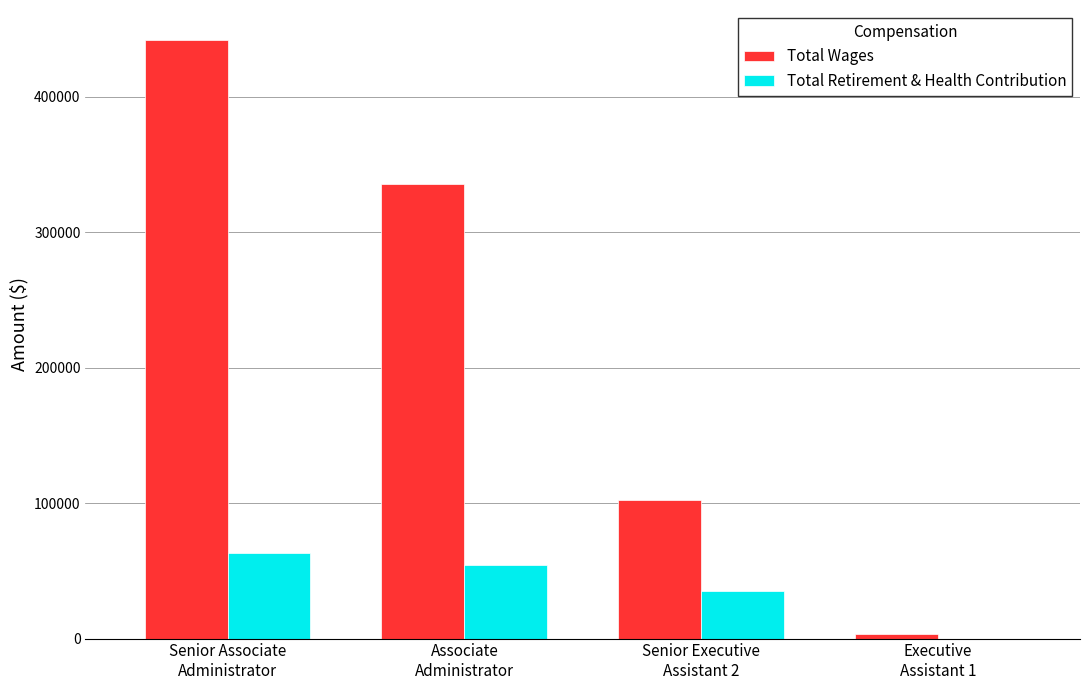

At which category is the sum across all series the highest?

Senior Associate
Administrator